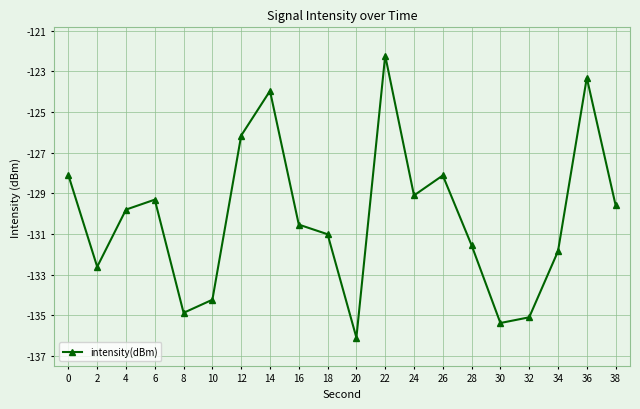

How many values are below -129?

14